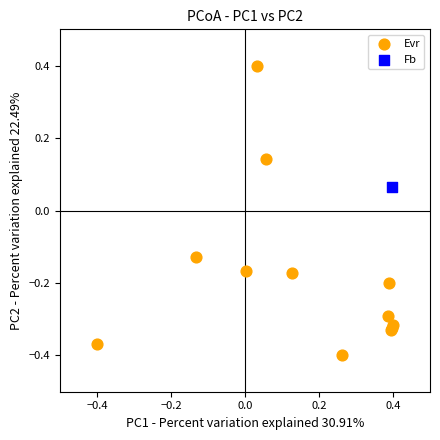

What are all the series names shown in the legend?

Evr, Fb